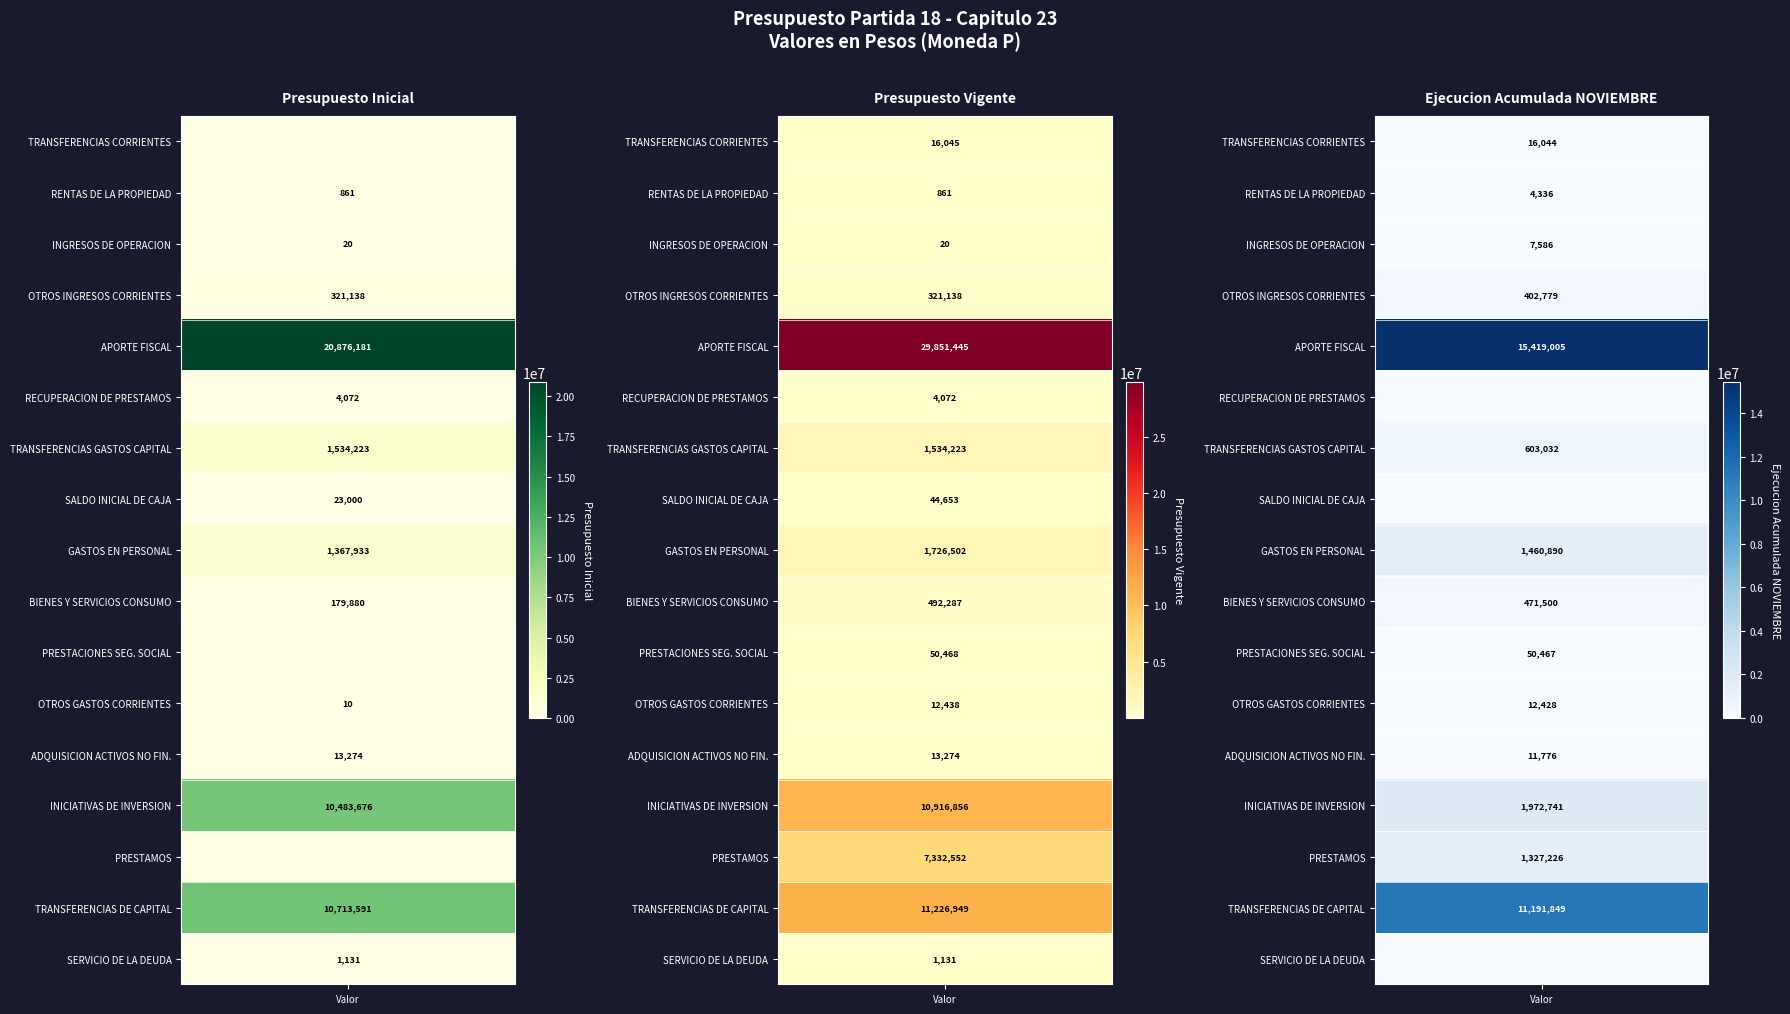

Is the value of BIENES Y SERVICIOS CONSUMO at 1 greater than the value of PRESTACIONES SEG. SOCIAL at 0?

Yes